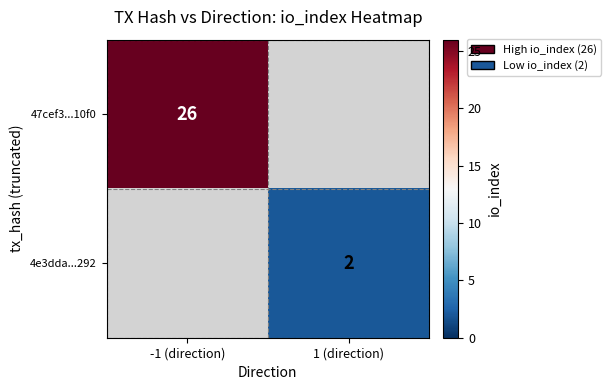

True or false: 4e3dda...292 has a value of 1 at 1 (direction).

False